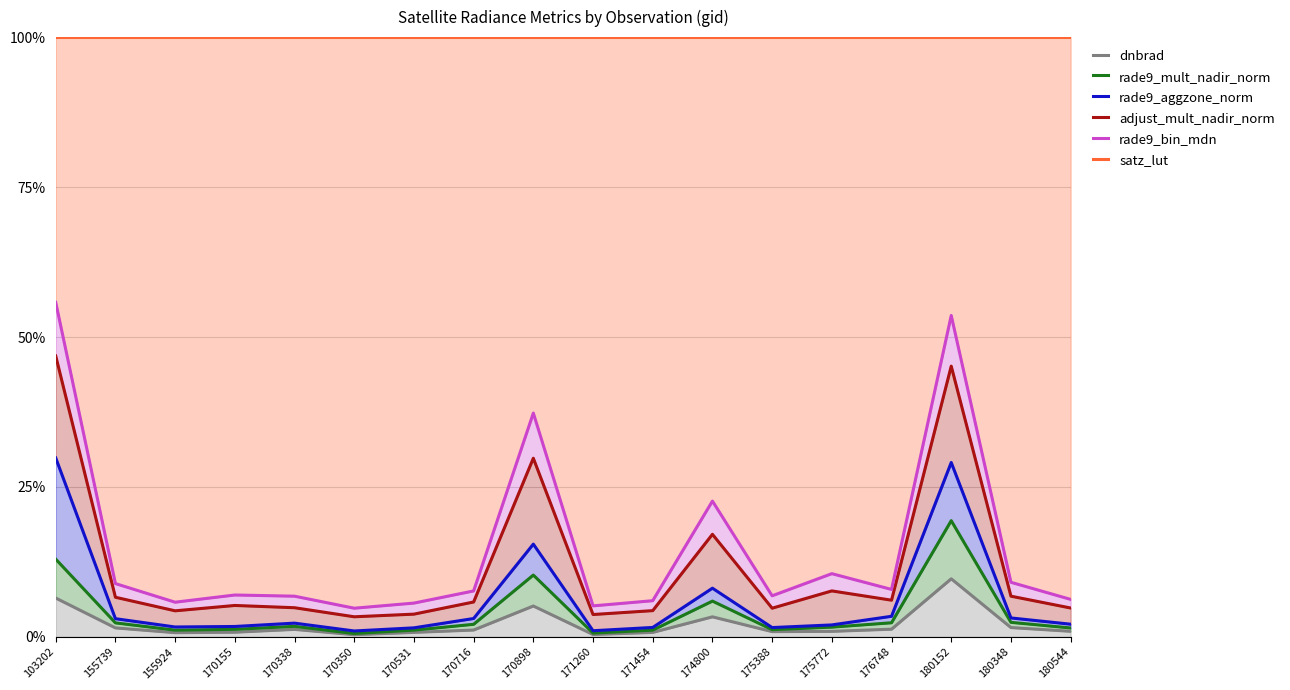

Which label corresponds to the largest value in the chart?

103202